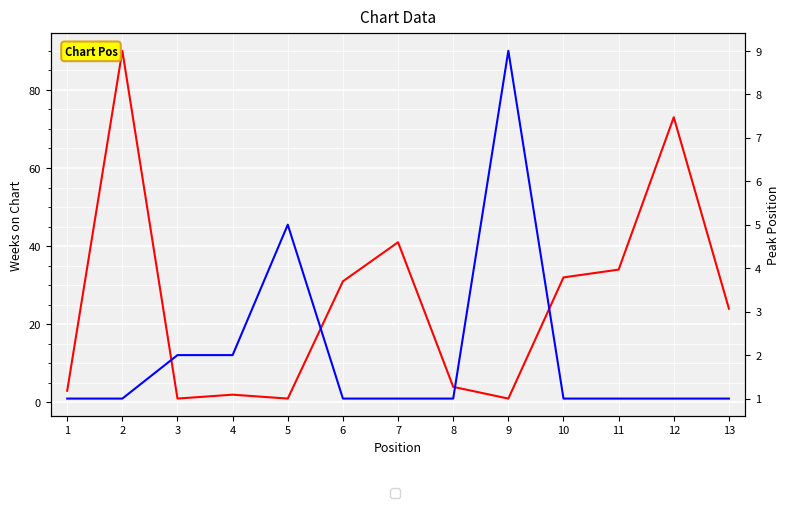

Where is the first local maximum for Weeks on Chart?

2